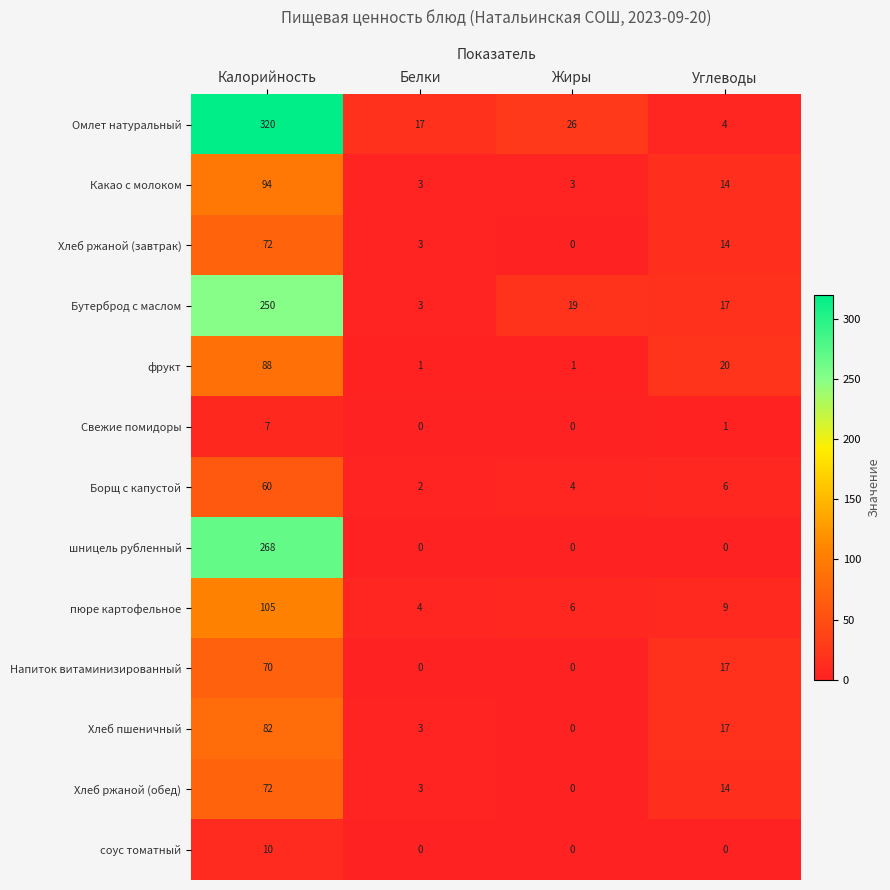

At which label is Свежие помидоры closest to 3?

Углеводы